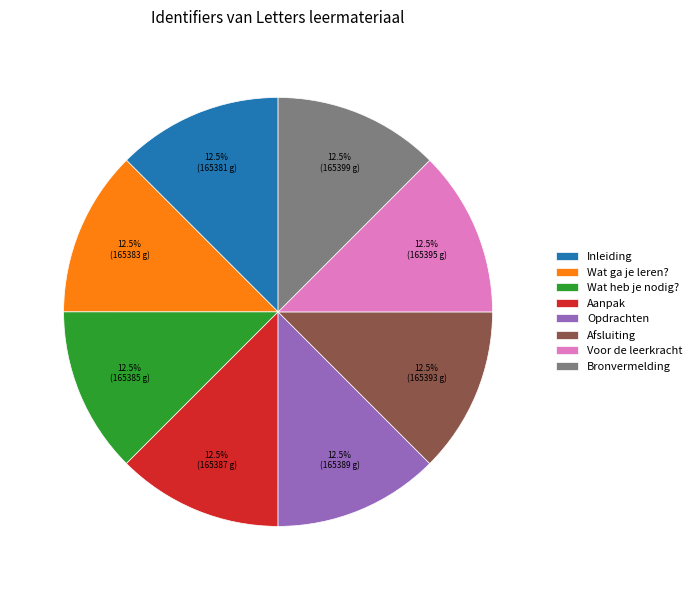

Combined, do Aanpak and Wat ga je leren? account for over 50%?

No